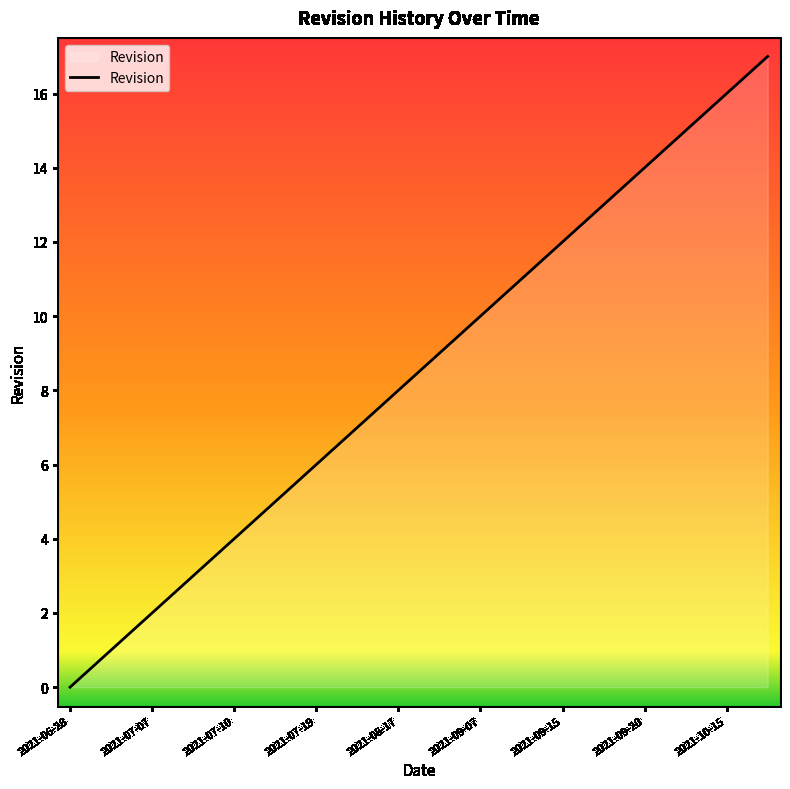

What is the difference between the maximum and minimum values?

17